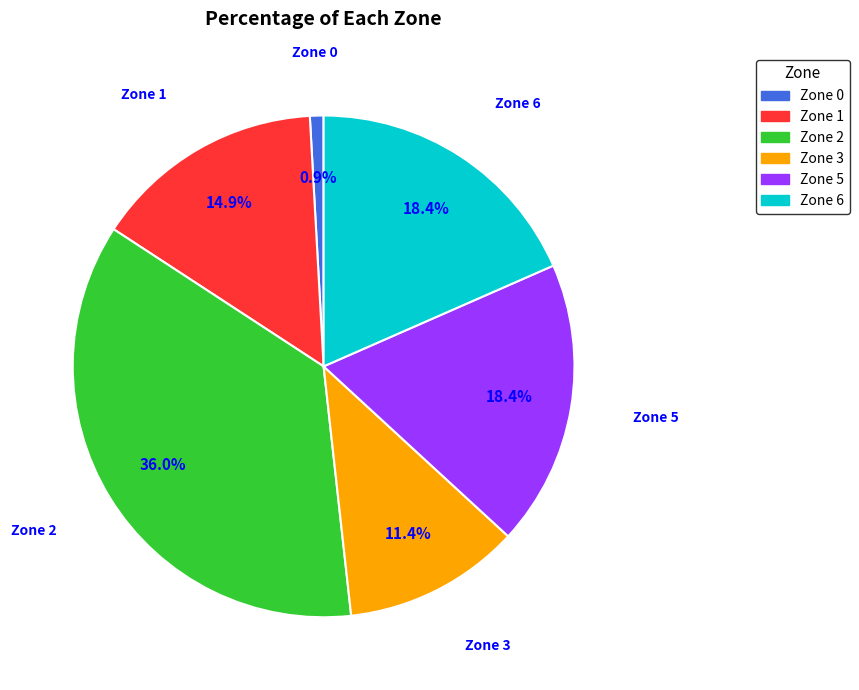

To the nearest percent, what portion does Zone 5 represent?

18%